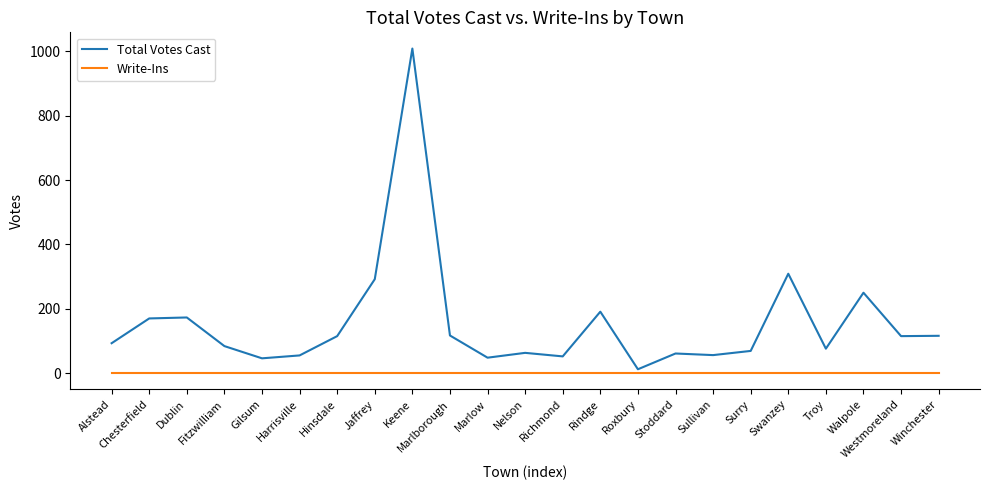

Between Marlborough and Walpole, which series saw the biggest shift?

Total Votes Cast